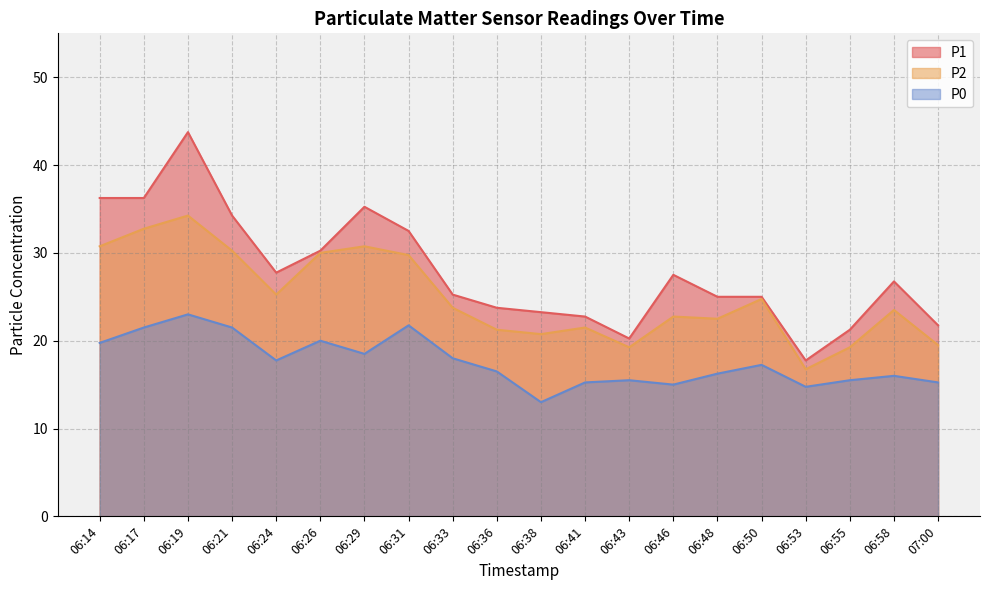

True or false: P0 and P2 intersect in this chart.

False